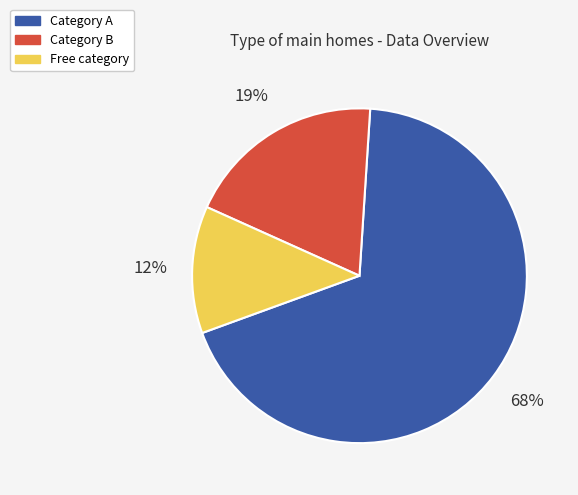

What percentage is the Category B slice, to the nearest percent?

19%